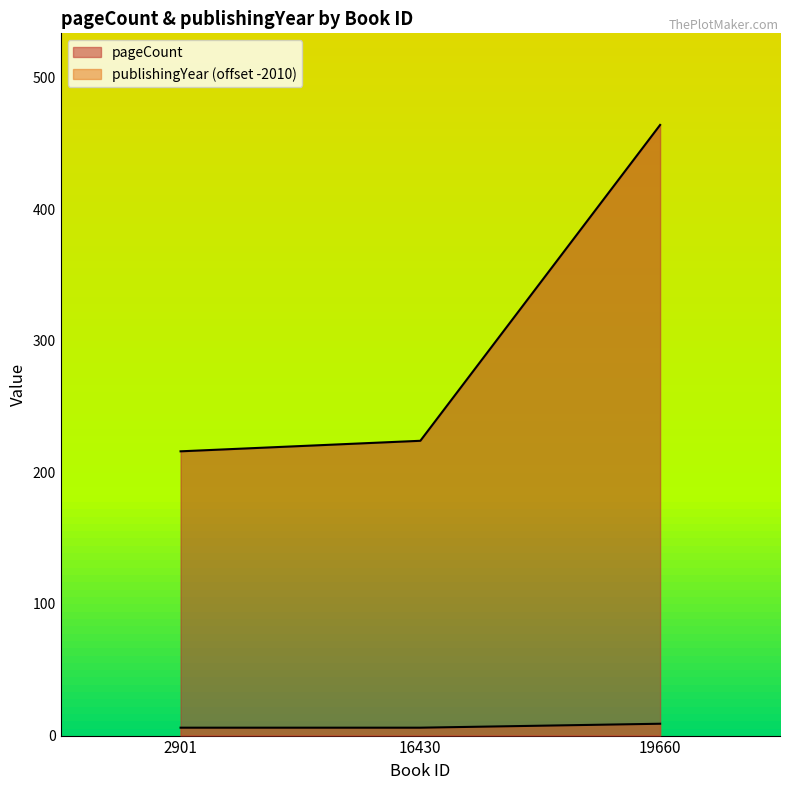

What is the sum of the publishingYear values at 2901 and 19660?

15